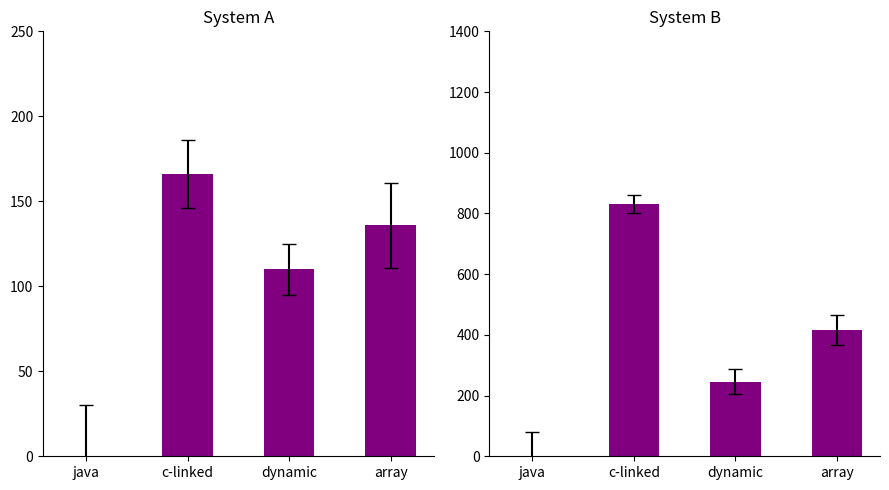

Reading right to left, what are all the values shown in this chart?

Total Docs. (2002): 136	110	166	0
Total Refs.: 415	246	830	0